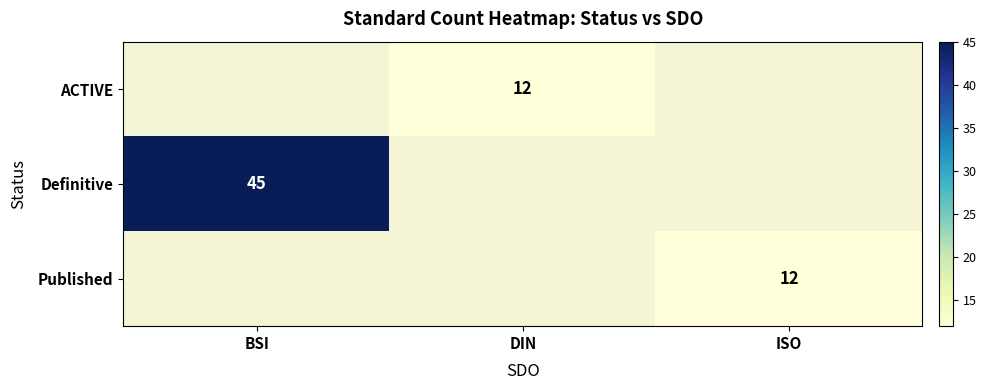

Is it true that Definitive equals 27.3 at BSI?

False